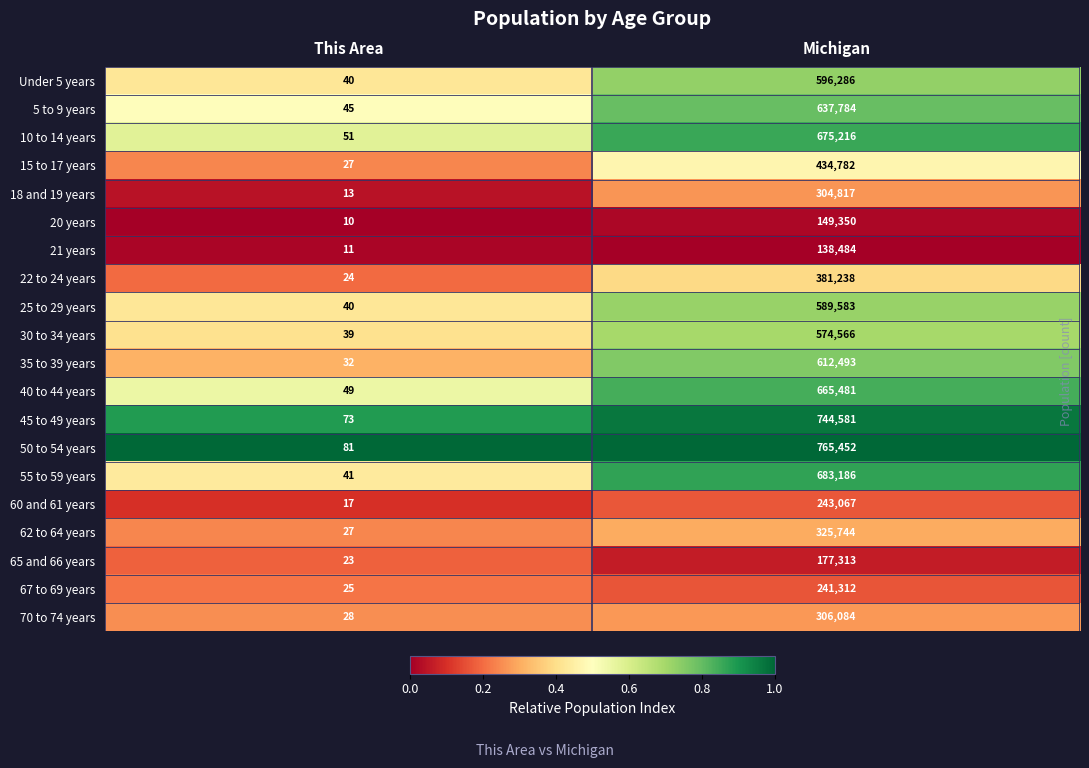

Read the Under 5 years value at This Area.

40